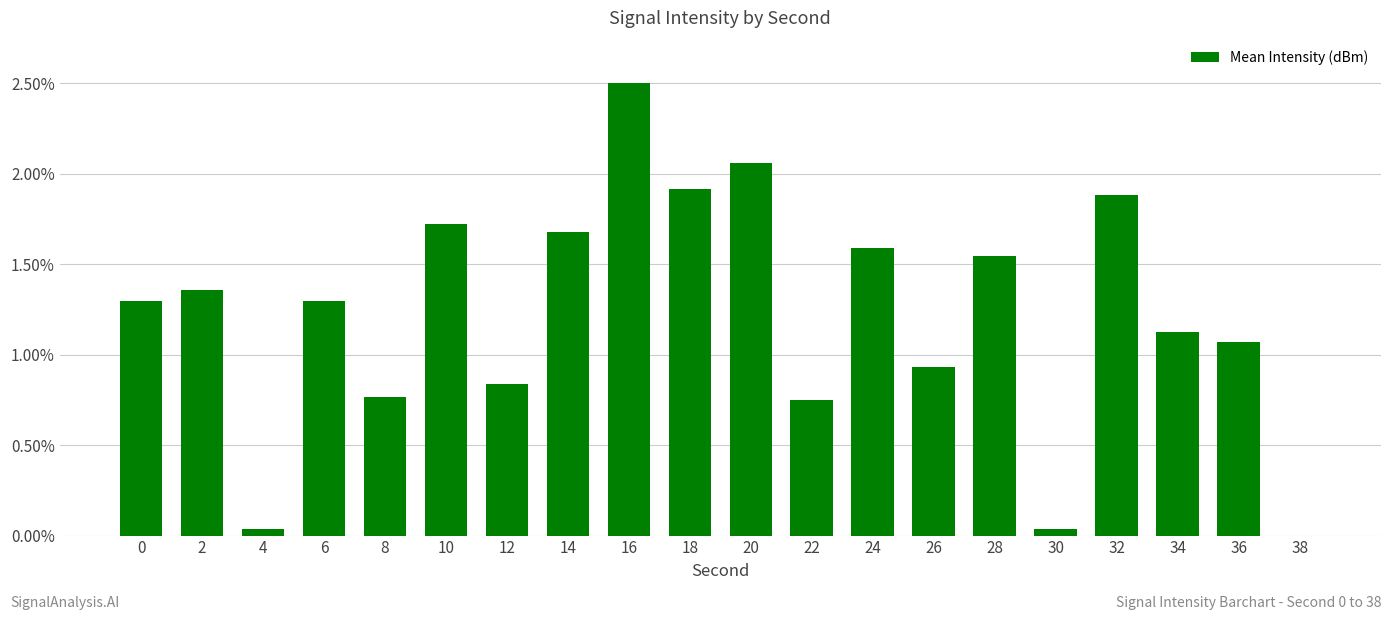

Is it true that the value at 4 is 0.0?

True